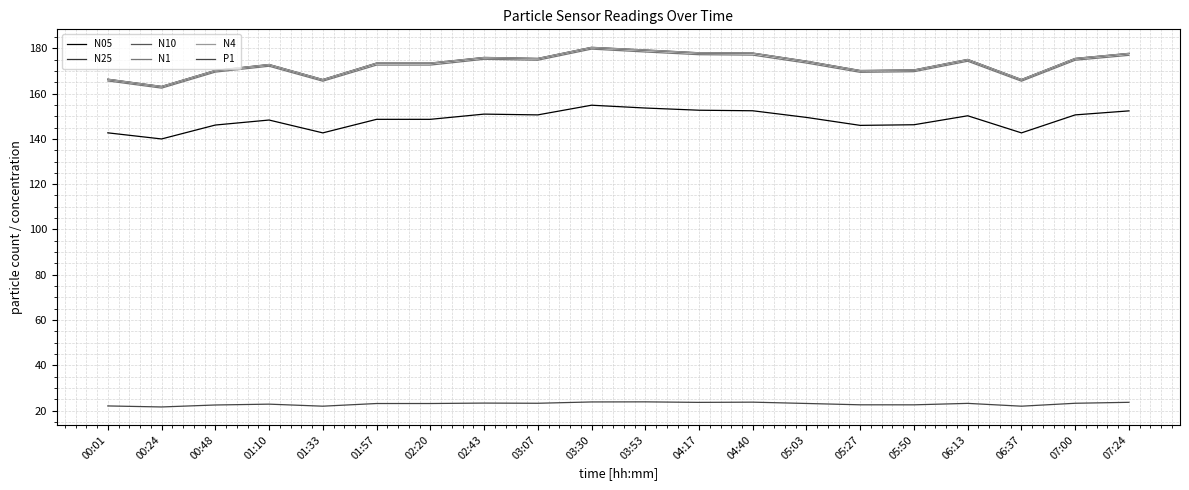

At which label does N05 first exceed 149?

02:43